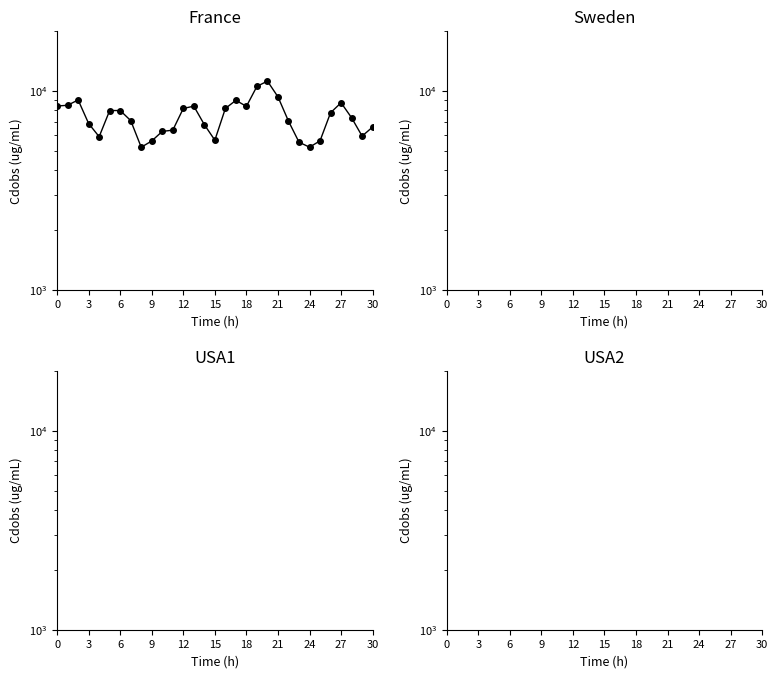

Is this an area chart (filled region under the line)?

No